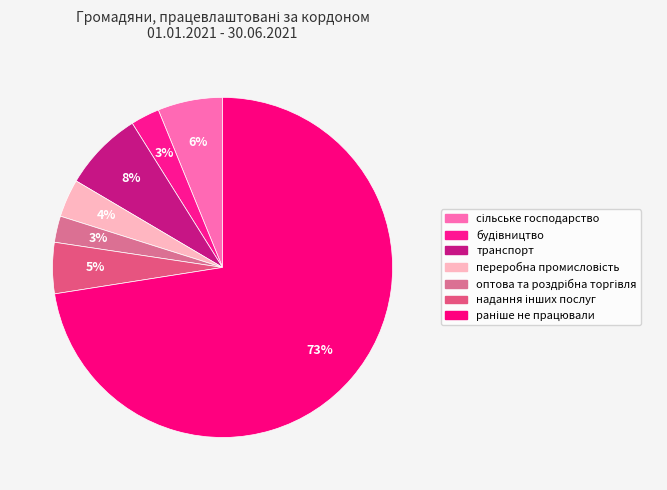

Combined, do раніше не працювали and сільське господарство account for over 50%?

Yes